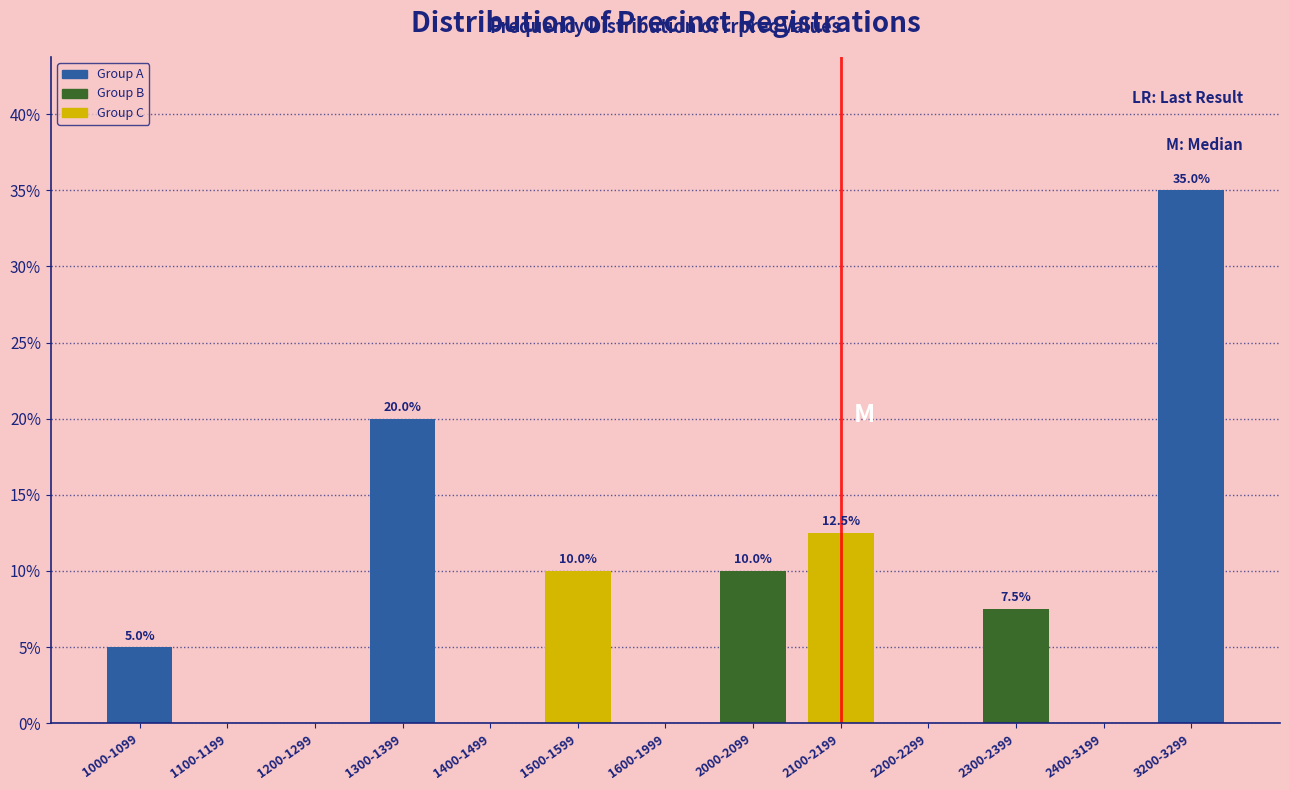

Reading right to left, list all the values displayed in this chart.

3200-3299=35.0	2400-3199=0.0	2300-2399=7.5	2200-2299=0.0	2100-2199=12.5	2000-2099=10.0	1600-1999=0.0	1500-1599=10.0	1400-1499=0.0	1300-1399=20.0	1200-1299=0.0	1100-1199=0.0	1000-1099=5.0